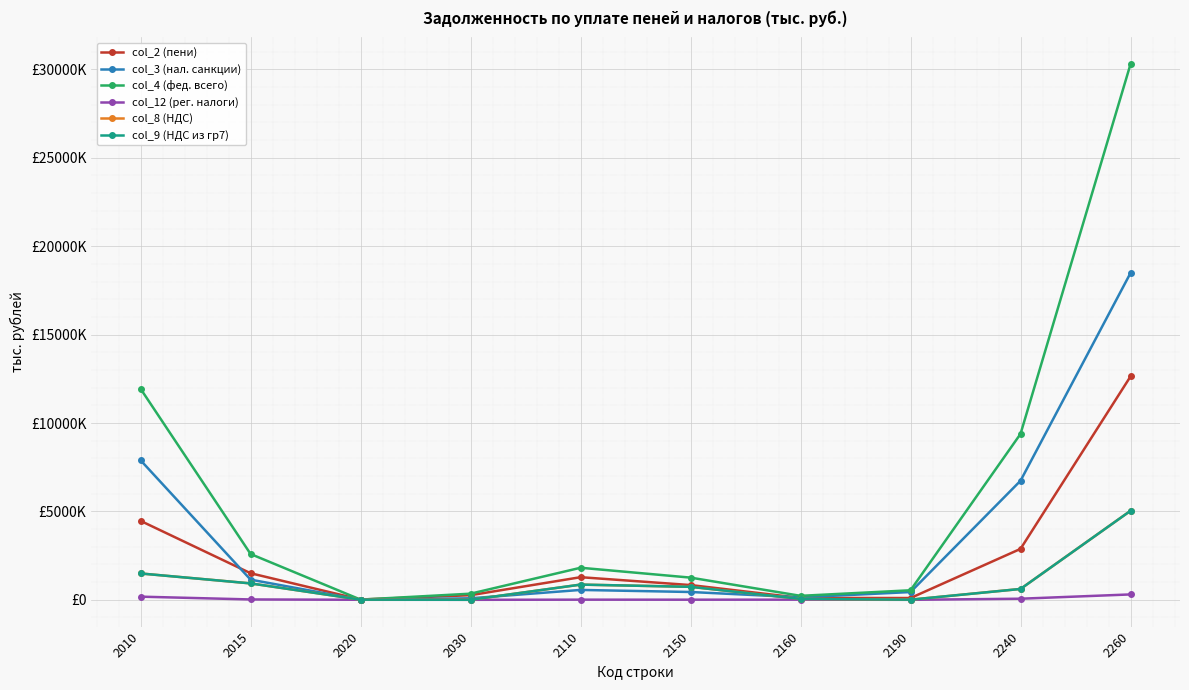

Where is col_2 (пени) nearest to the value 6324134?

2010